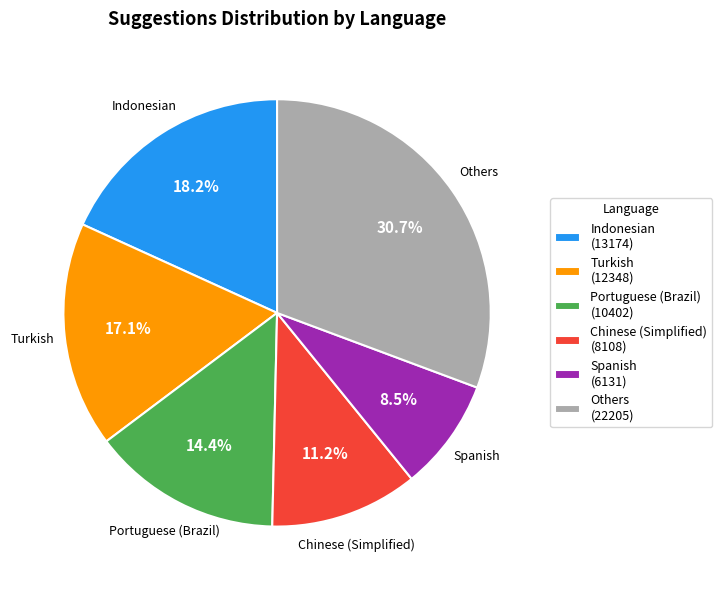

Is there a majority slice in this chart?

No